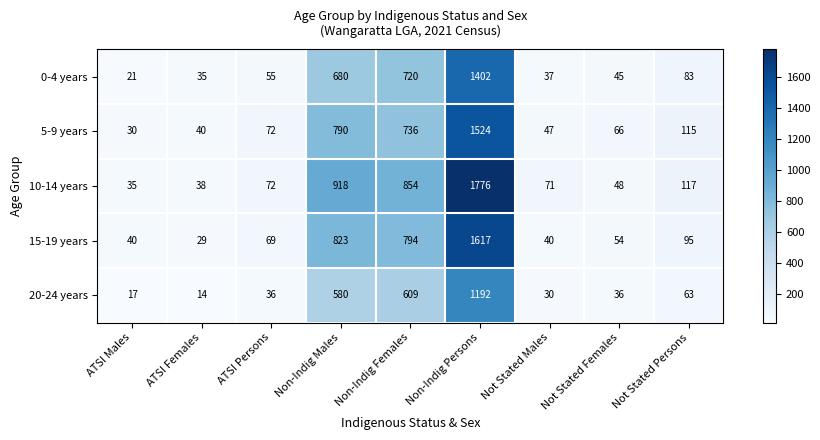

What is the spread (max minus min) of values at ATSI Persons?

36